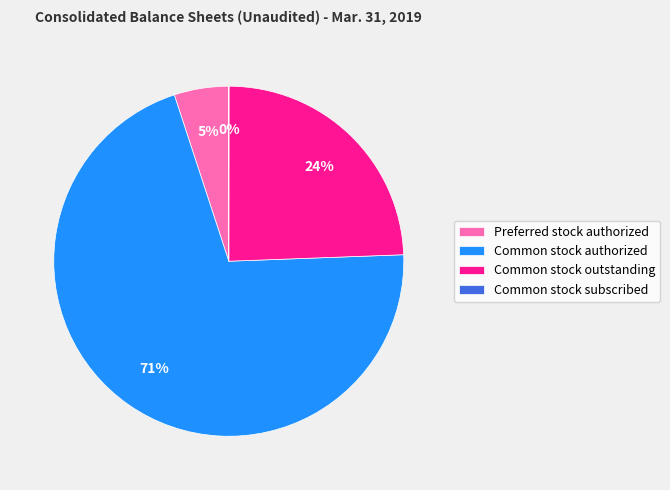

What is the largest slice in the pie chart?

Common stock authorized